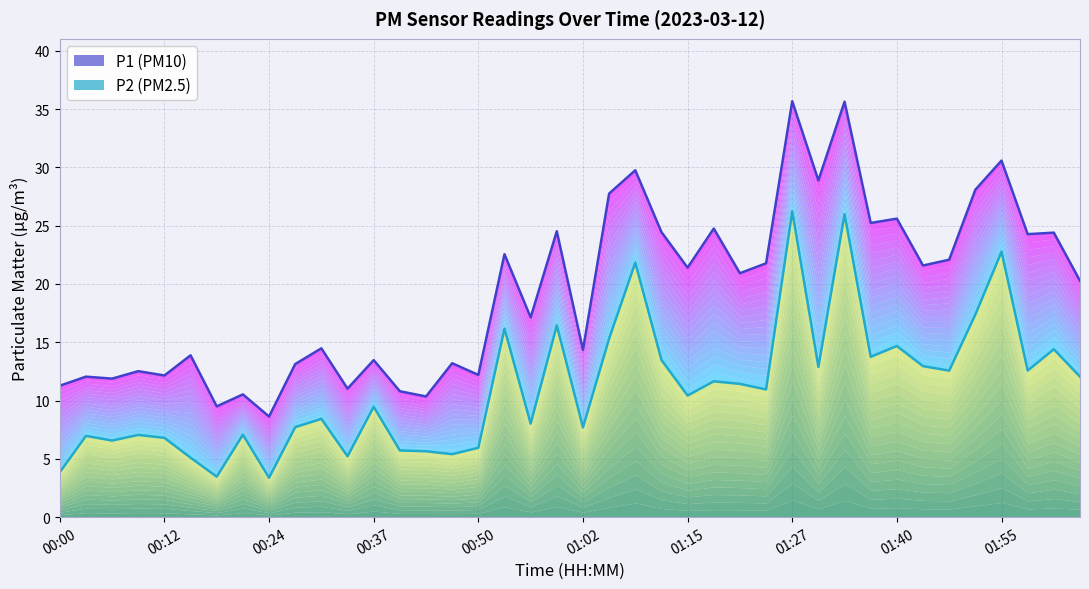

The value of P2 at 26 is 3.7. True or false?

False